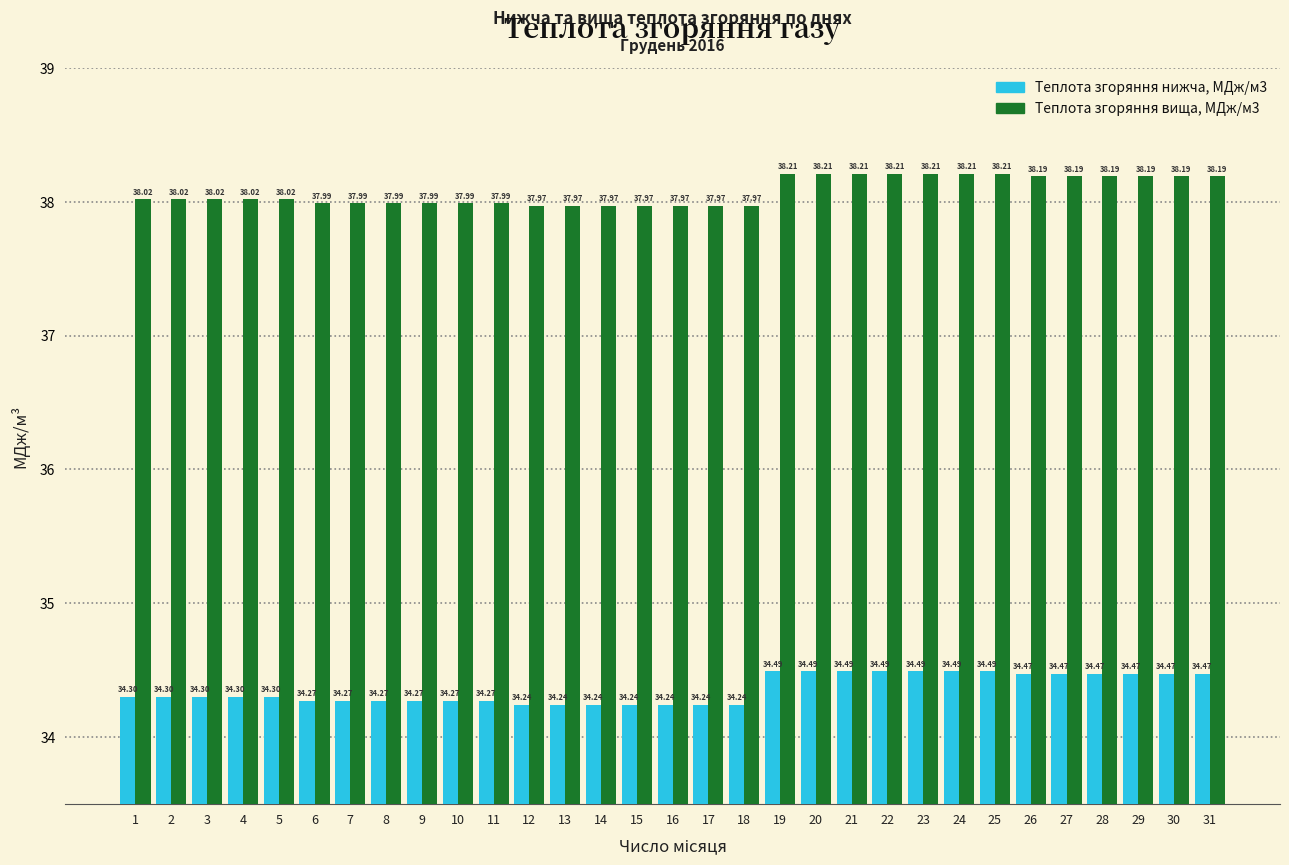

The Теплота згоряння нижча, МДж/м3 series shows 56.0 at 23. True or false?

False